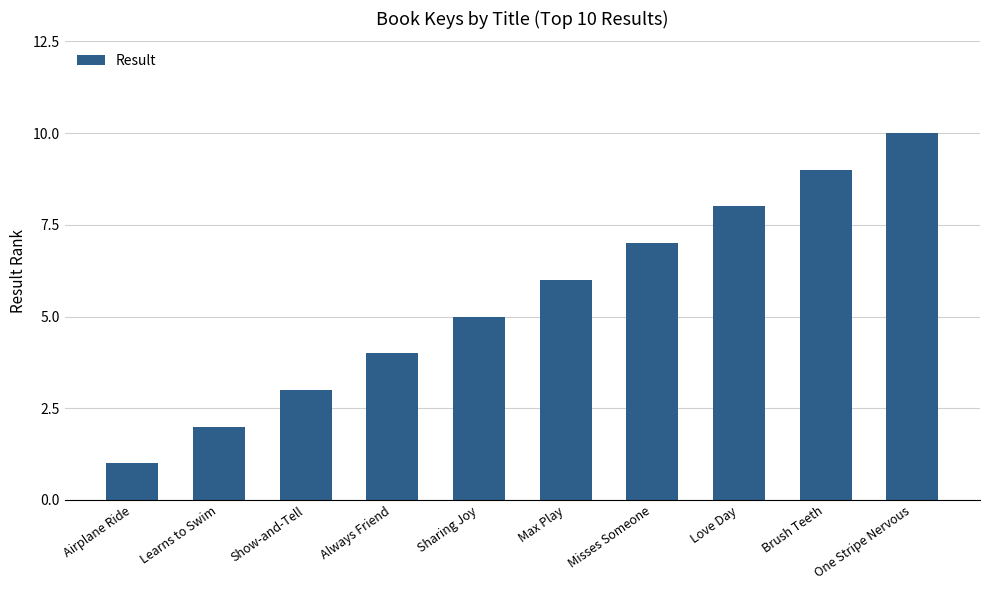

How many categories are shown in the chart?

10